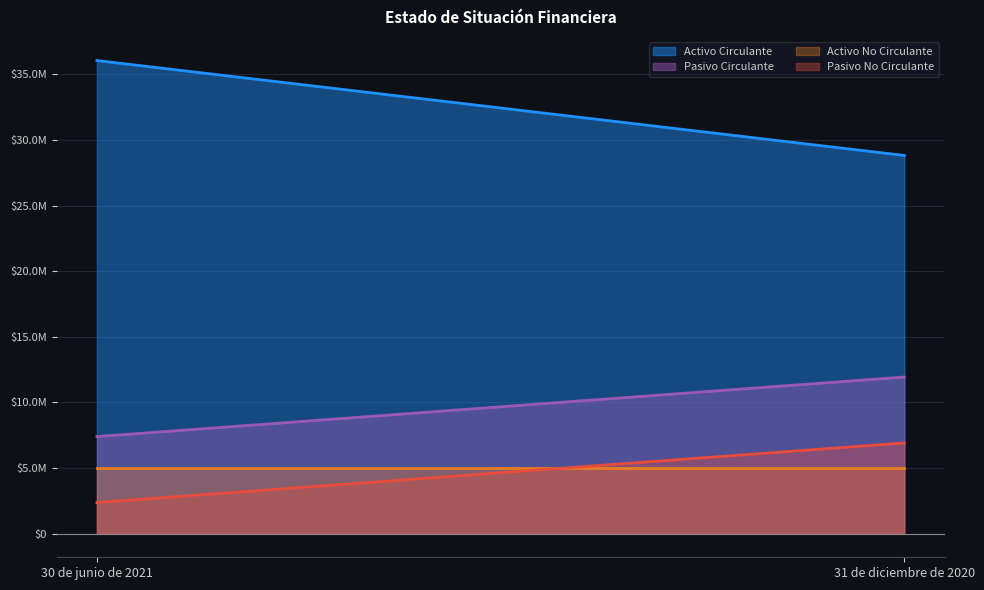

Between 31 de diciembre de 2020 and 30 de junio de 2021, which is larger?

30 de junio de 2021